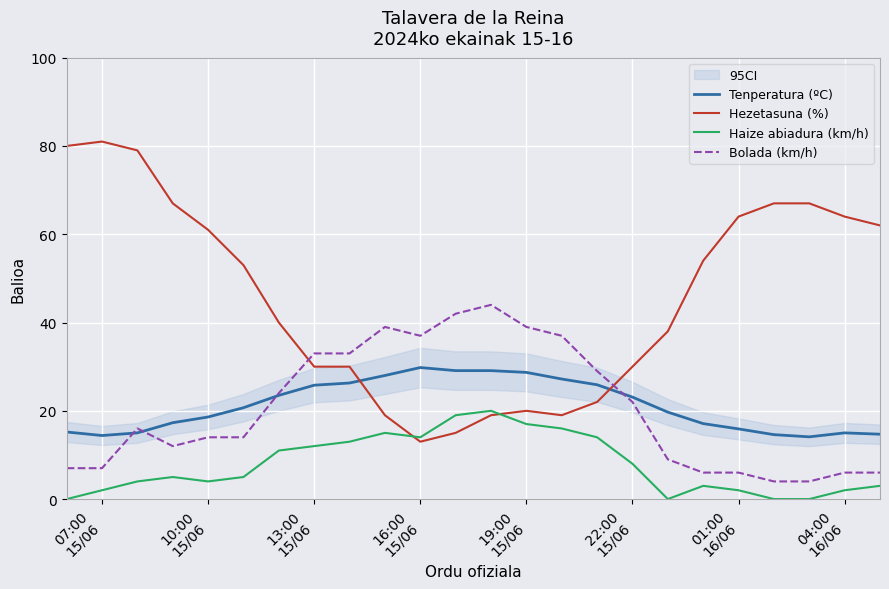

Which series has the widest spread of values?

Hezetasuna (%)